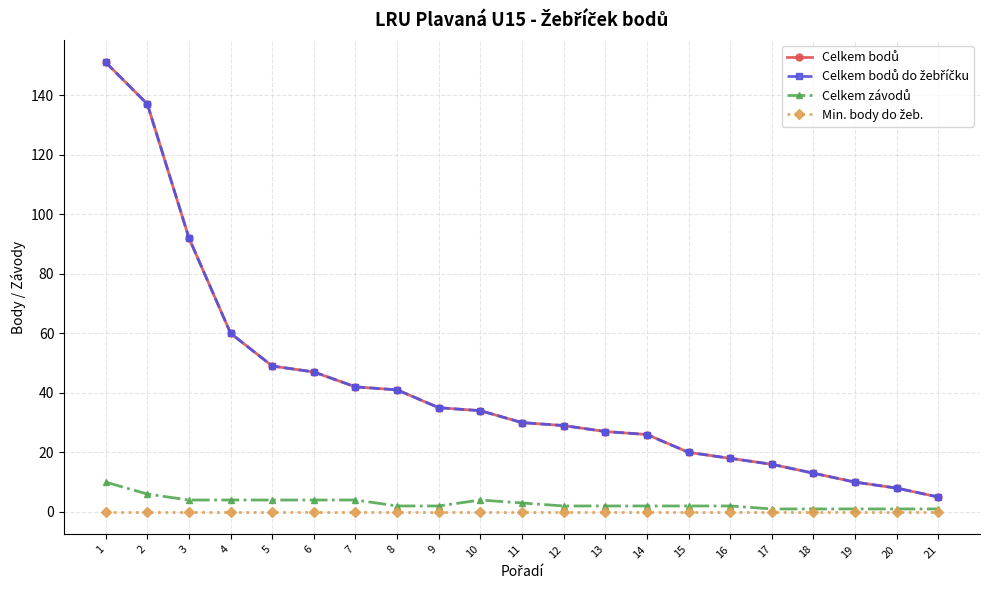

Between 12 and 13, which series saw the biggest shift?

Celkem bodů